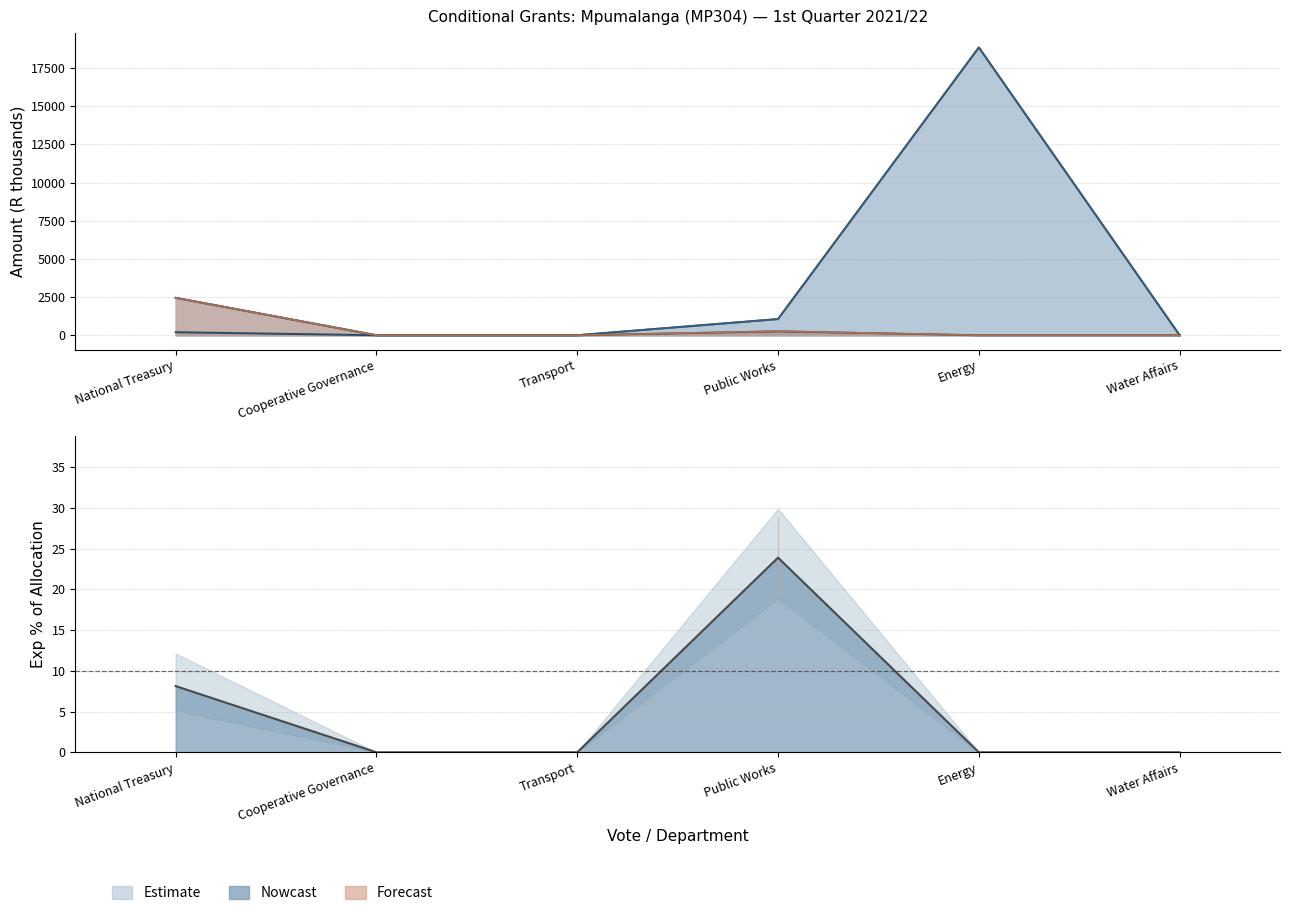

How many positive values does the Total Available 2021/22 series have?

3